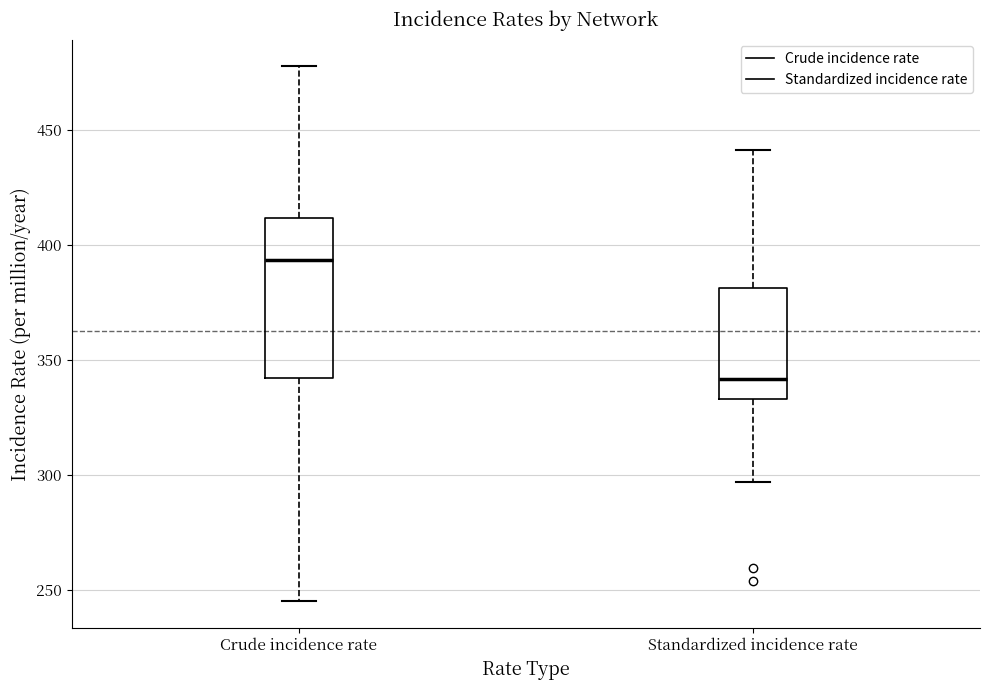

Which box's median line is the lowest?

Standardized incidence rate